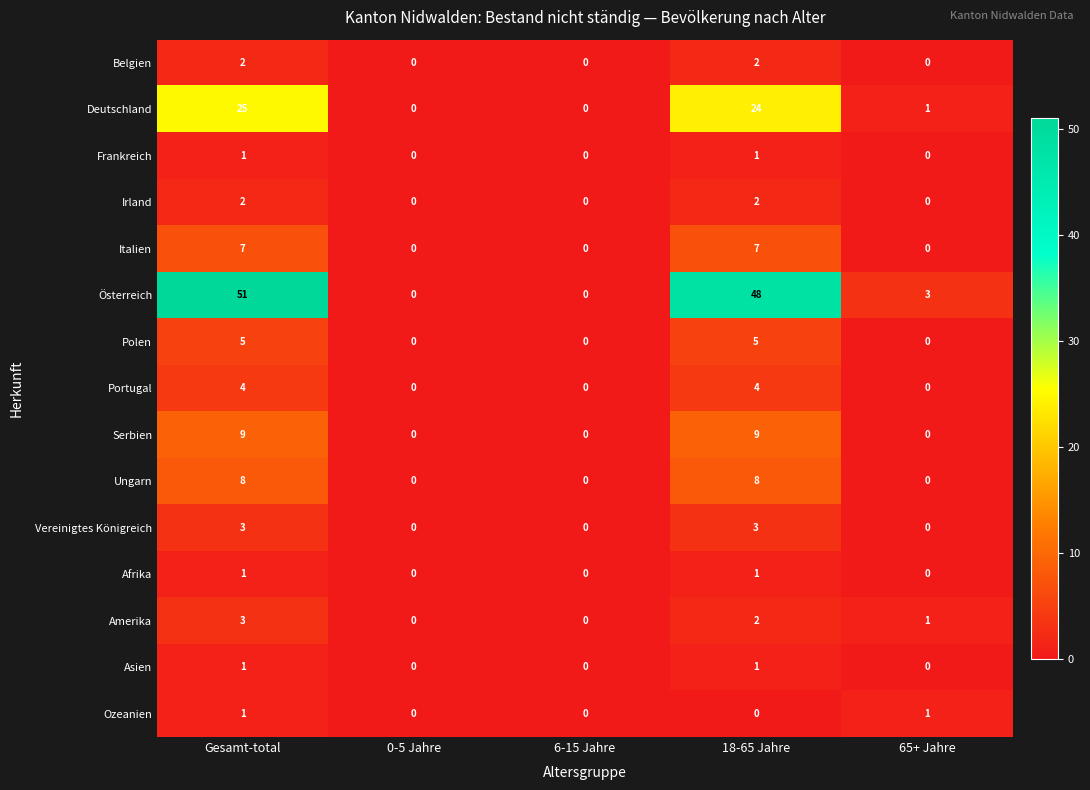

Which series has the largest range (max minus min)?

Österreich